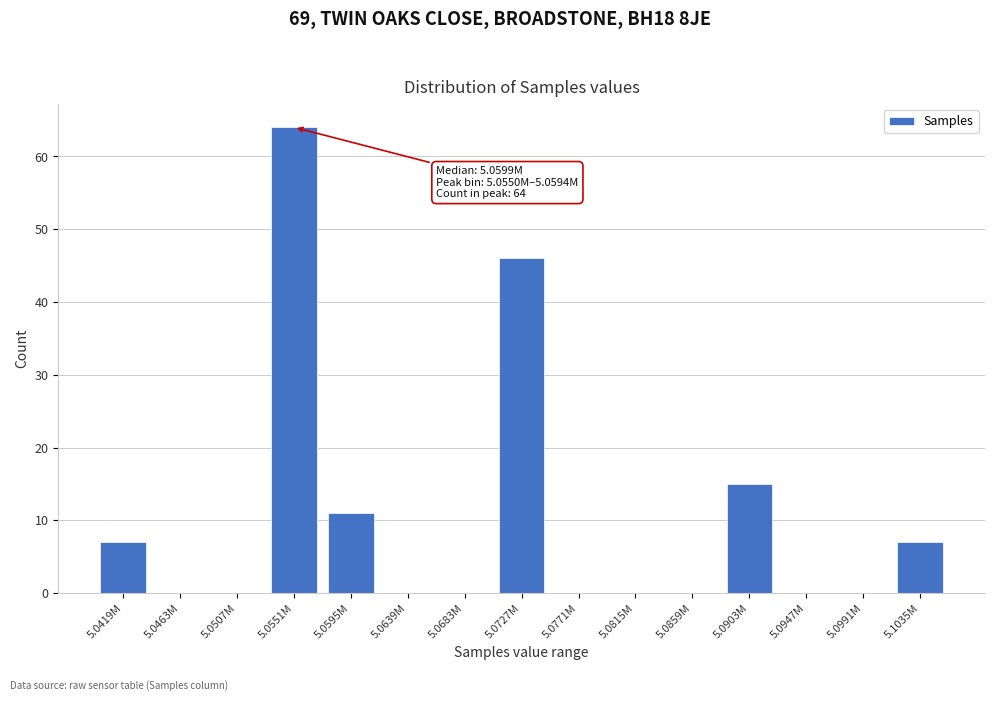

Reading left to right, transcribe all the data shown in this chart.

5.0419M=7	5.0463M=0	5.0507M=0	5.0551M=64	5.0595M=11	5.0639M=0	5.0683M=0	5.0727M=46	5.0771M=0	5.0815M=0	5.0859M=0	5.0903M=15	5.0947M=0	5.0991M=0	5.1035M=7